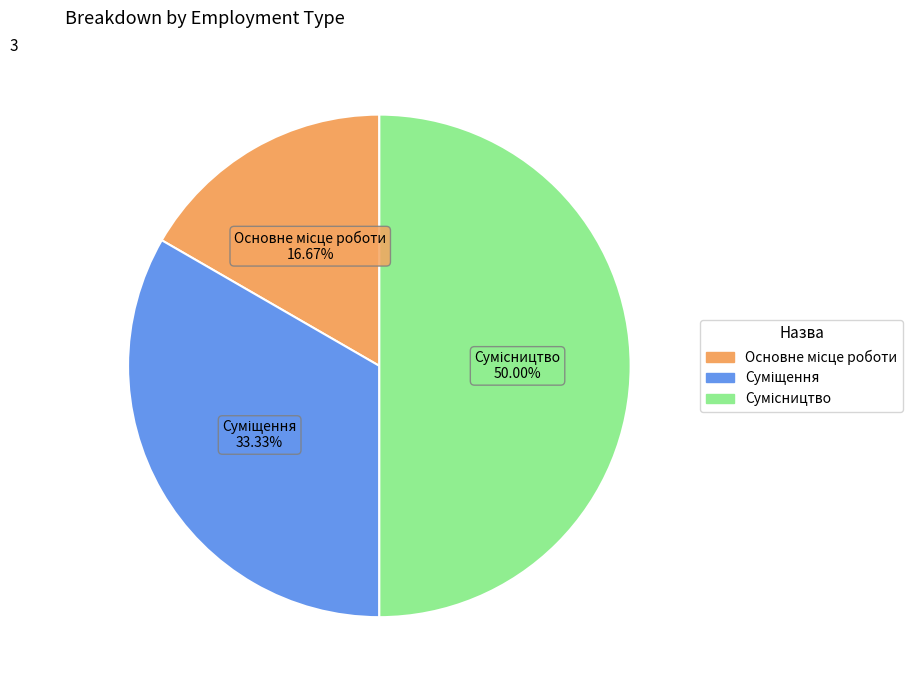

Is it true that Основне місце роботи is 30% of the pie?

False